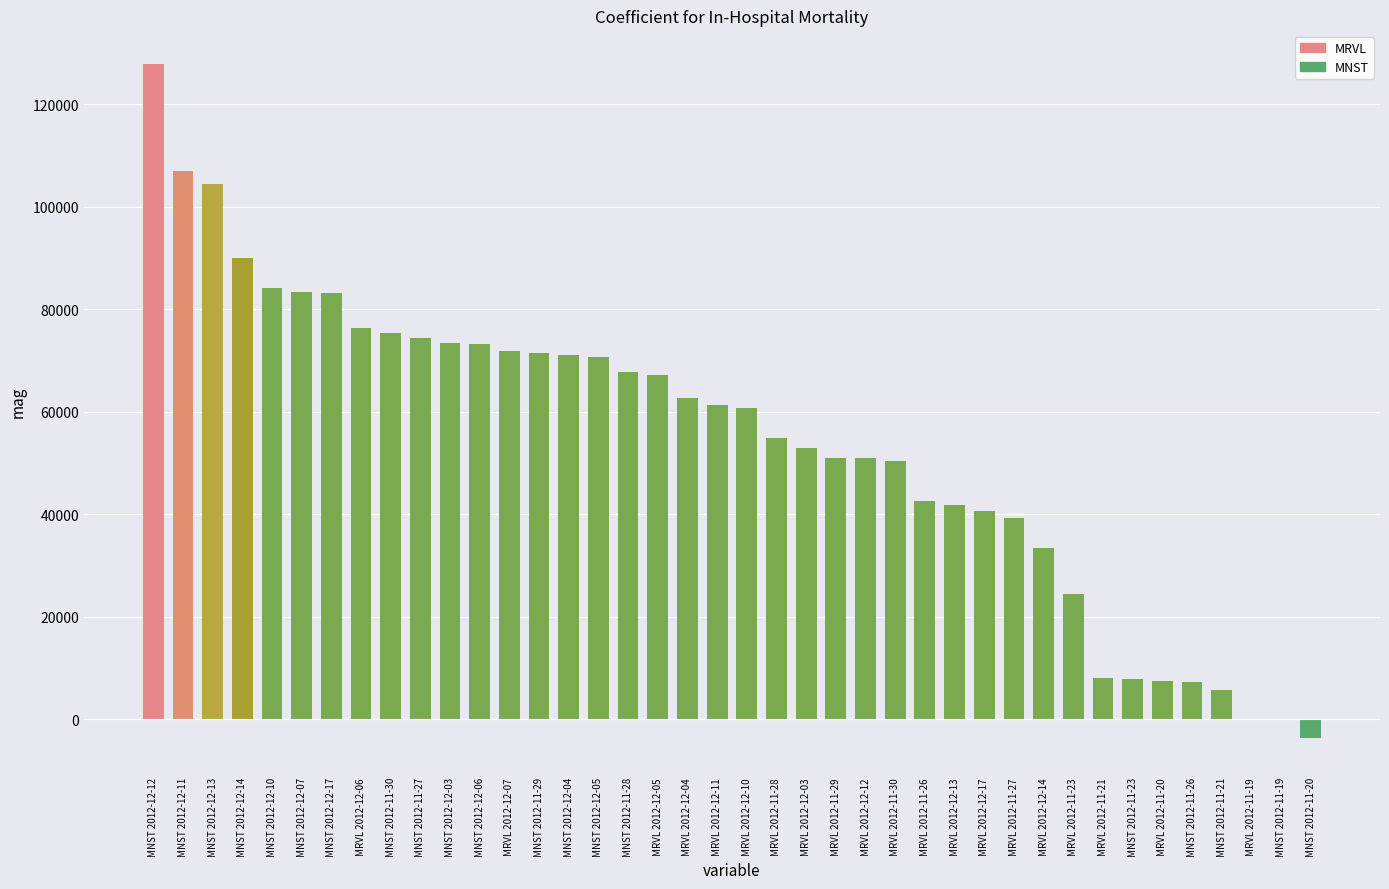

What is the change in value from MNST 2012-11-27 to MNST 2012-11-20?

-78262.3